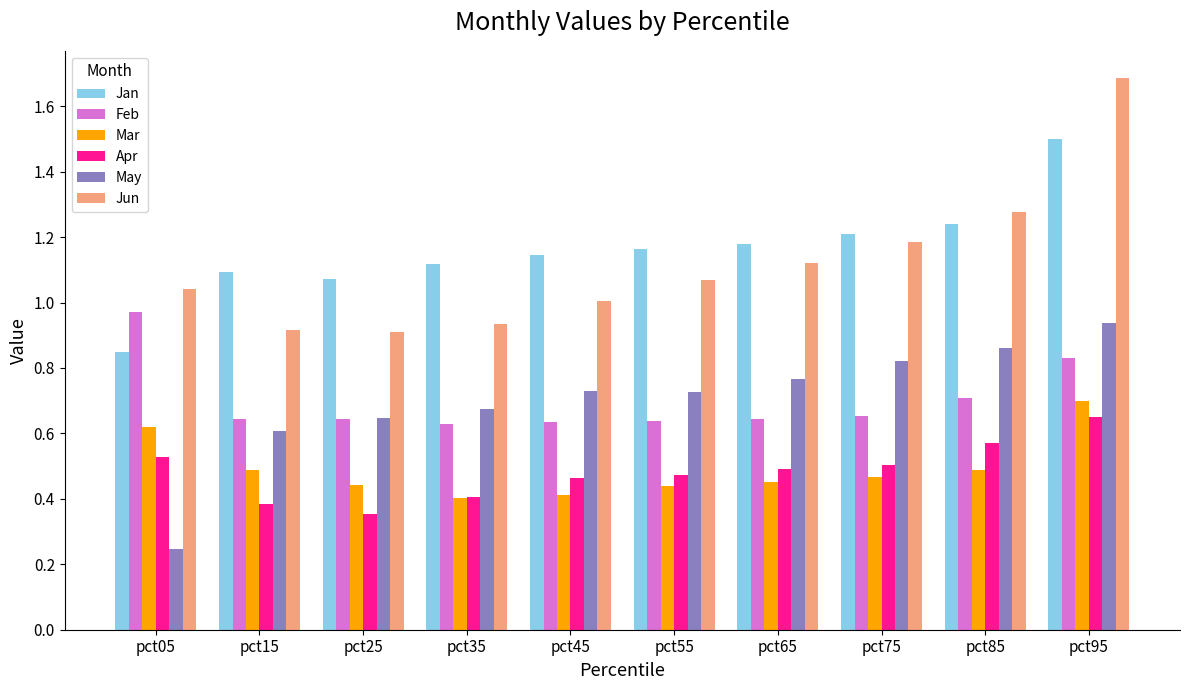

How many bars are there in total?

60